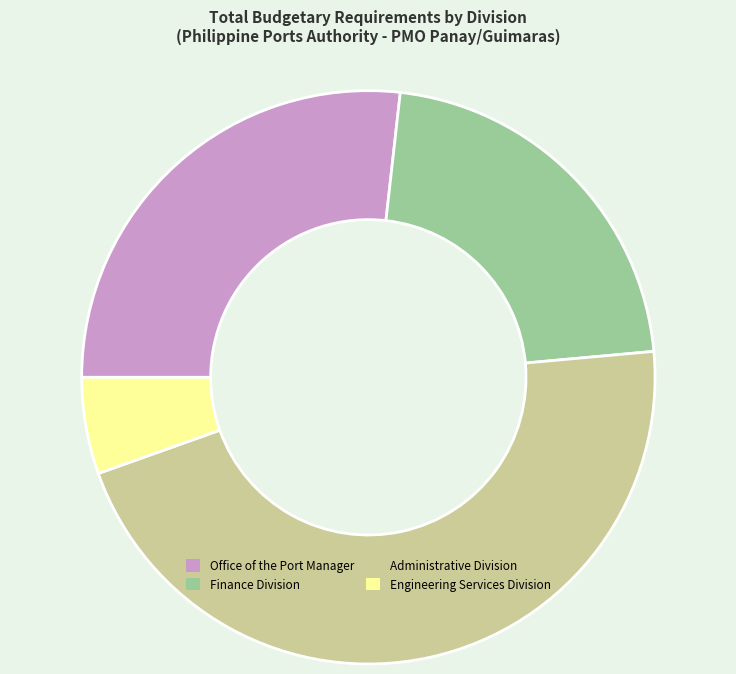

Combined, do Administrative Division and Finance Division account for over 50%?

Yes